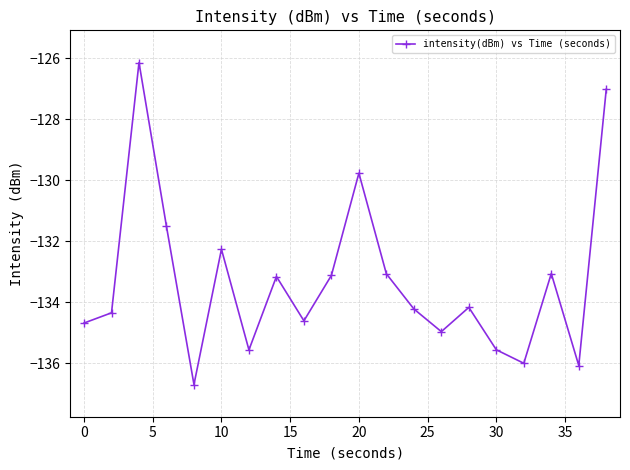

How many interior local peaks (higher than both neighbors) does the data have?

6